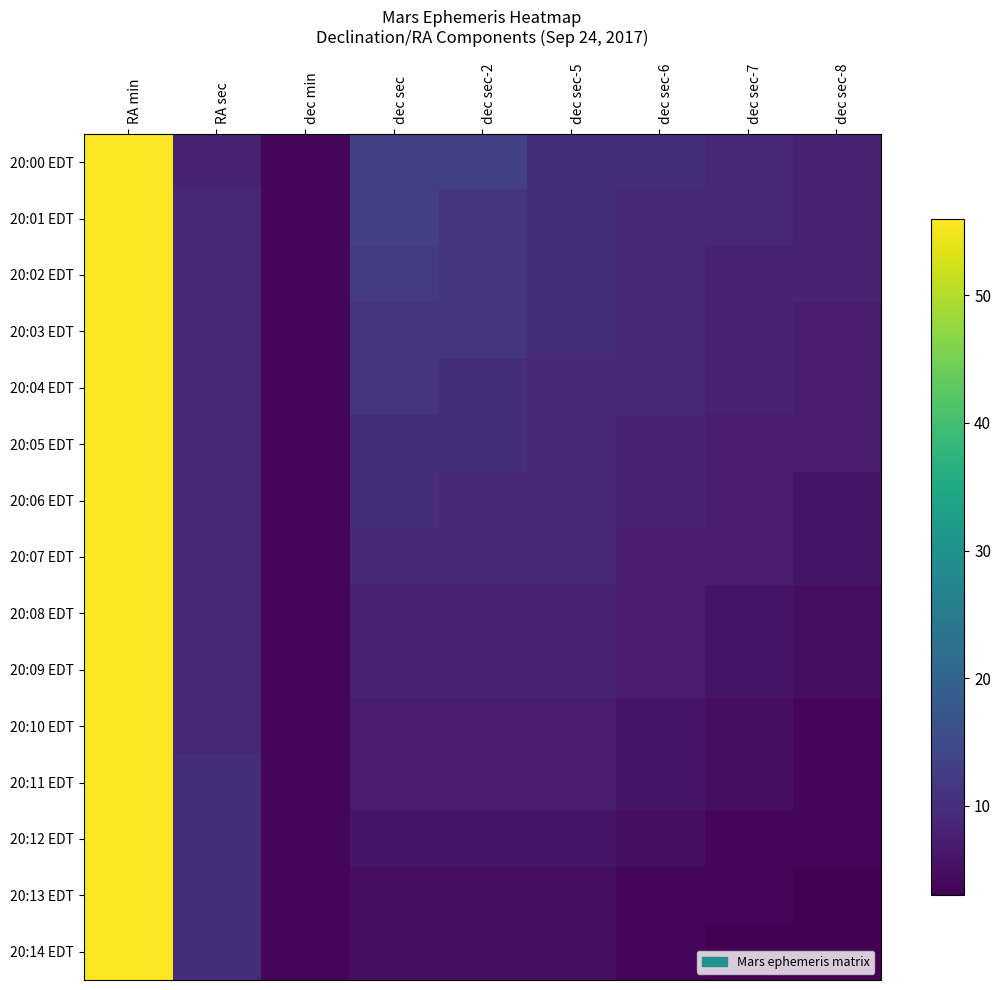

Reading right to left, list all the values displayed in this chart.

20:00 EDT: dec sec-8=8	dec sec-7=9	dec sec-6=10	dec sec-5=10	dec sec-2=13	dec sec=13	dec min=4	RA sec=8	RA min=56
20:01 EDT: dec sec-8=8	dec sec-7=9	dec sec-6=9	dec sec-5=10	dec sec-2=11	dec sec=13	dec min=4	RA sec=9	RA min=56
20:02 EDT: dec sec-8=8	dec sec-7=8	dec sec-6=9	dec sec-5=10	dec sec-2=11	dec sec=12	dec min=4	RA sec=9	RA min=56
20:03 EDT: dec sec-8=7	dec sec-7=8	dec sec-6=9	dec sec-5=10	dec sec-2=11	dec sec=11	dec min=4	RA sec=9	RA min=56
20:04 EDT: dec sec-8=7	dec sec-7=8	dec sec-6=9	dec sec-5=9	dec sec-2=10	dec sec=11	dec min=4	RA sec=9	RA min=56
20:05 EDT: dec sec-8=7	dec sec-7=7	dec sec-6=8	dec sec-5=9	dec sec-2=10	dec sec=10	dec min=4	RA sec=9	RA min=56
20:06 EDT: dec sec-8=6	dec sec-7=7	dec sec-6=8	dec sec-5=9	dec sec-2=9	dec sec=10	dec min=4	RA sec=9	RA min=56
20:07 EDT: dec sec-8=6	dec sec-7=7	dec sec-6=7	dec sec-5=9	dec sec-2=9	dec sec=9	dec min=4	RA sec=9	RA min=56
20:08 EDT: dec sec-8=5	dec sec-7=6	dec sec-6=7	dec sec-5=8	dec sec-2=8	dec sec=8	dec min=4	RA sec=9	RA min=56
20:09 EDT: dec sec-8=5	dec sec-7=6	dec sec-6=7	dec sec-5=8	dec sec-2=8	dec sec=8	dec min=4	RA sec=9	RA min=56
20:10 EDT: dec sec-8=4	dec sec-7=5	dec sec-6=6	dec sec-5=7	dec sec-2=7	dec sec=7	dec min=4	RA sec=9	RA min=56
20:11 EDT: dec sec-8=4	dec sec-7=5	dec sec-6=6	dec sec-5=7	dec sec-2=7	dec sec=7	dec min=4	RA sec=10	RA min=56
20:12 EDT: dec sec-8=4	dec sec-7=4	dec sec-6=5	dec sec-5=6	dec sec-2=6	dec sec=6	dec min=4	RA sec=10	RA min=56
20:13 EDT: dec sec-8=3	dec sec-7=4	dec sec-6=4	dec sec-5=5	dec sec-2=5	dec sec=5	dec min=4	RA sec=10	RA min=56
20:14 EDT: dec sec-8=3	dec sec-7=3	dec sec-6=4	dec sec-5=5	dec sec-2=5	dec sec=5	dec min=4	RA sec=10	RA min=56